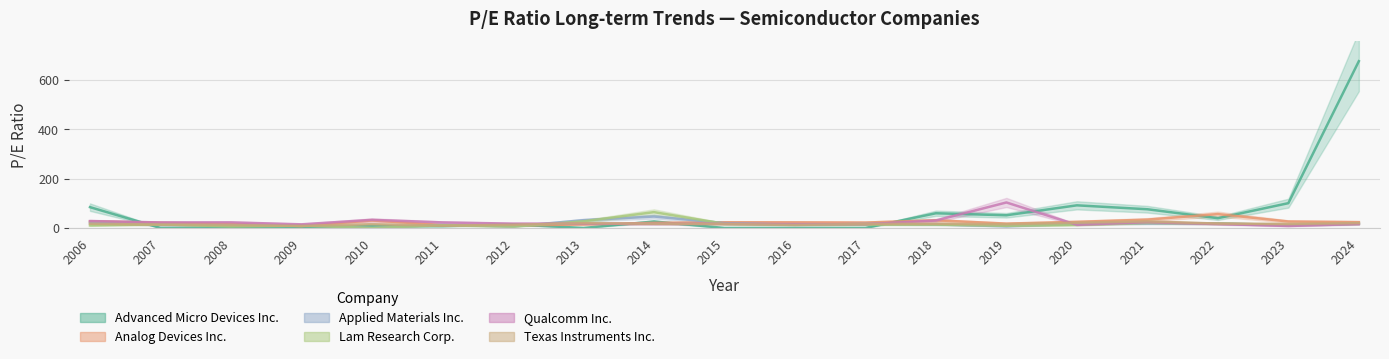

At which category does Analog Devices Inc. reach its first local valley?

2009